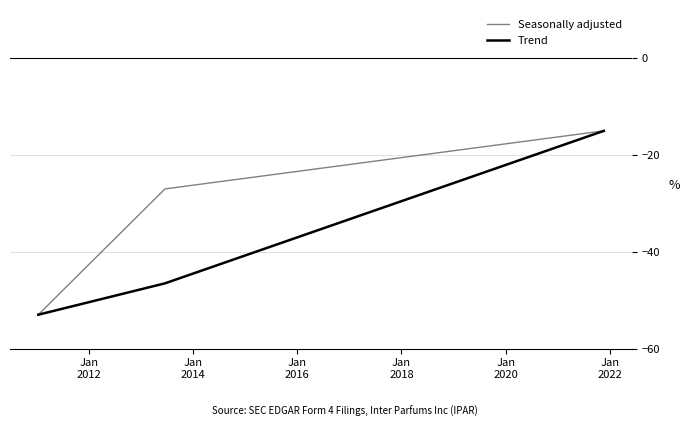

What is the maximum value for Trend?

-15.0